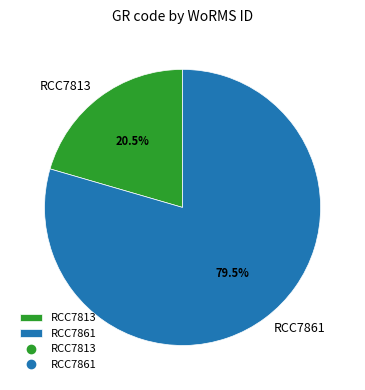

Is there any slice that represents more than half of the pie?

Yes